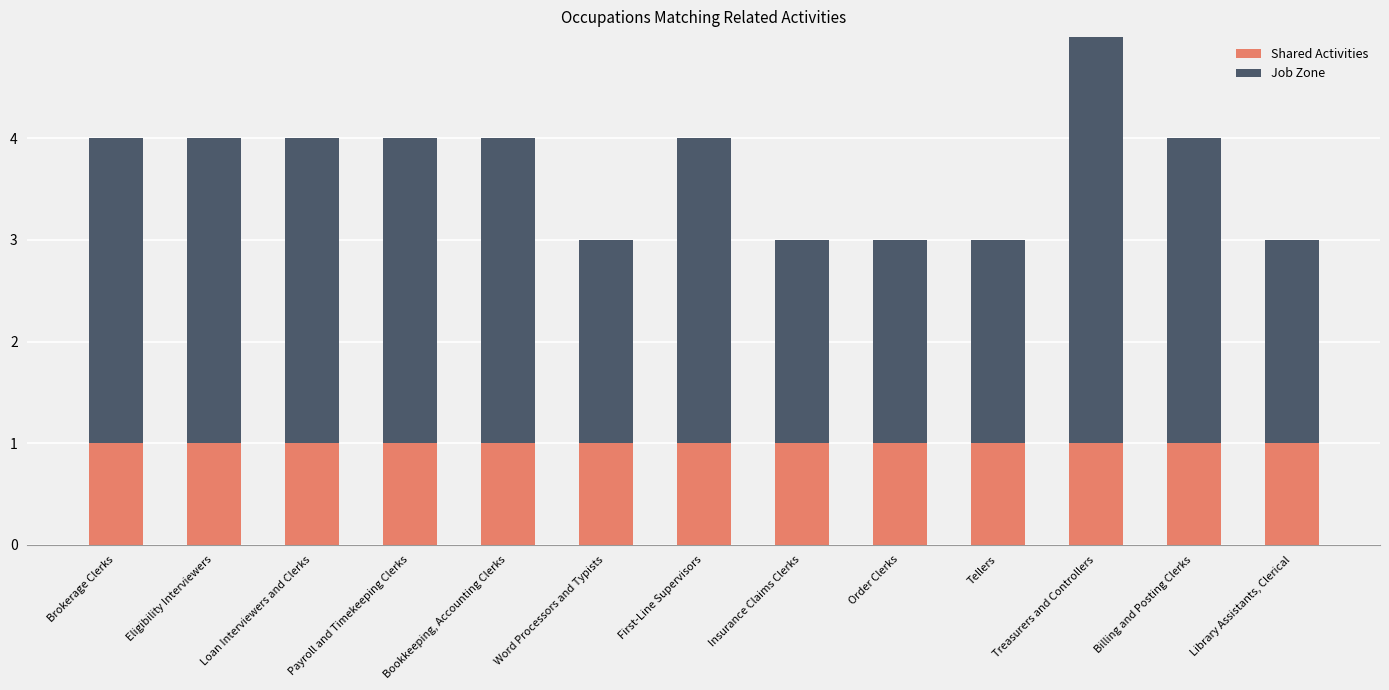

What is the total value across all series at Bookkeeping, Accounting Clerks?

4